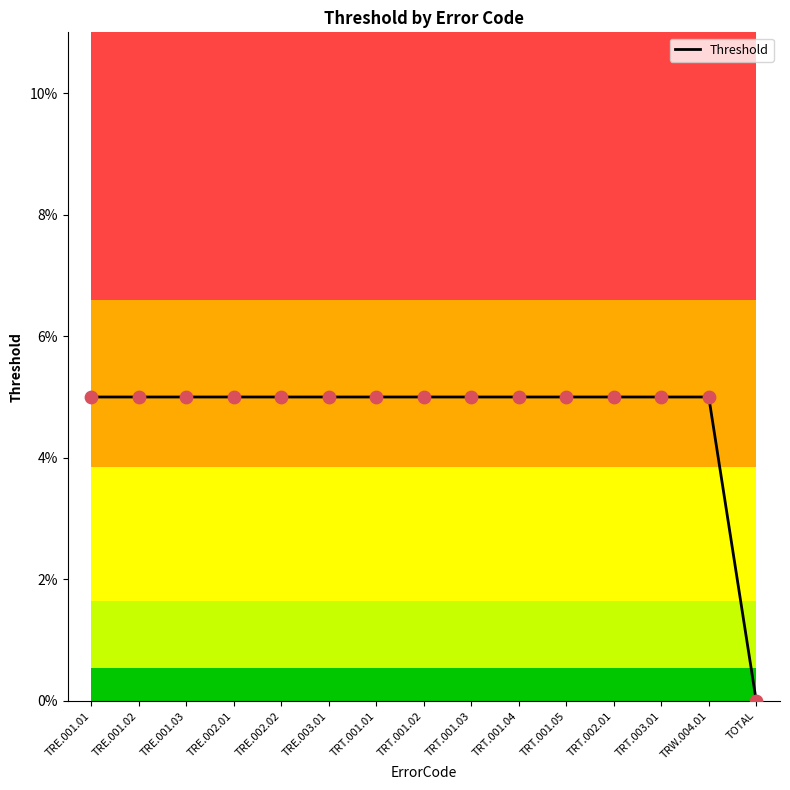

Which has a higher value, TRE.001.02 or TRE.002.01?

TRE.001.02